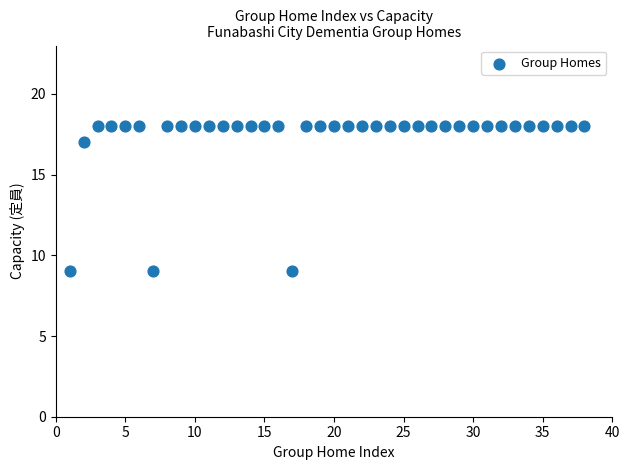

What is the range of X values (max minus min)?

37